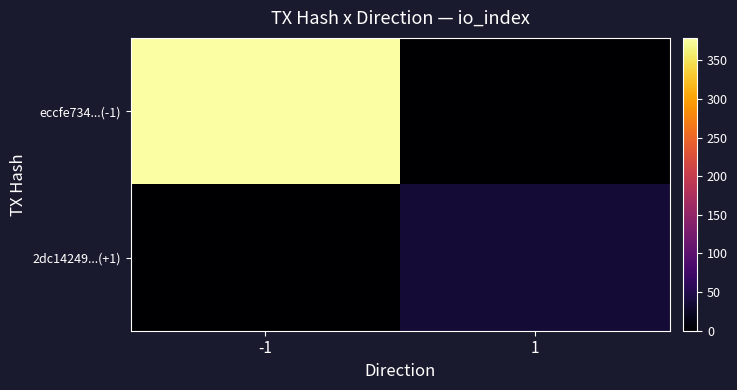

Which series has the widest spread of values?

eccfe734...(-1)